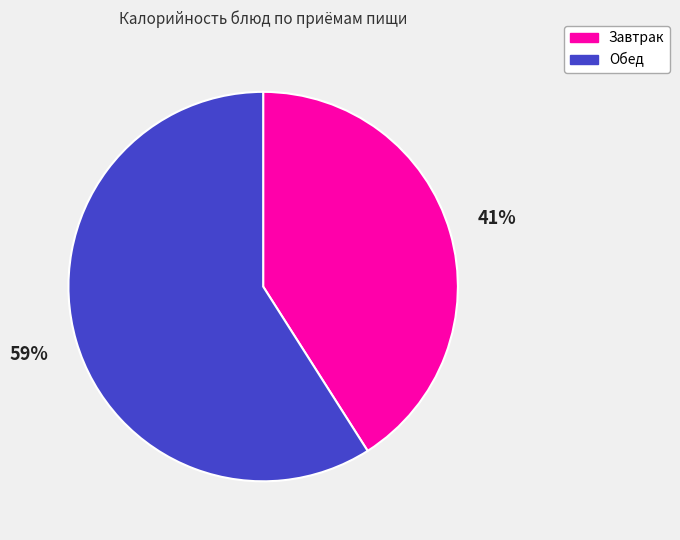

Count the number of slices in the pie.

2